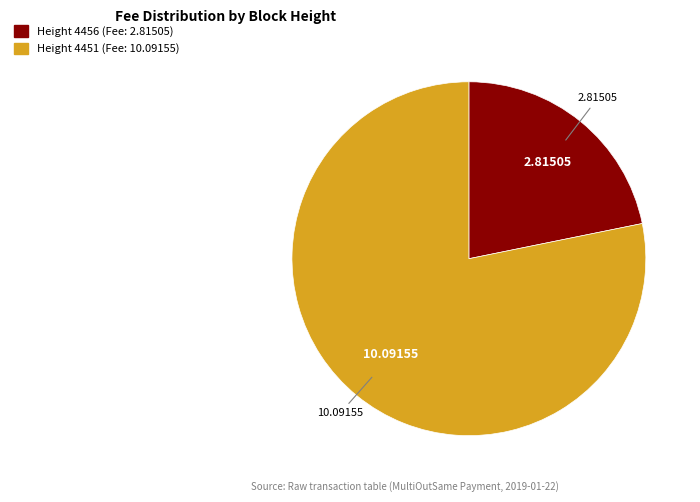

Does any single category account for the majority?

Yes